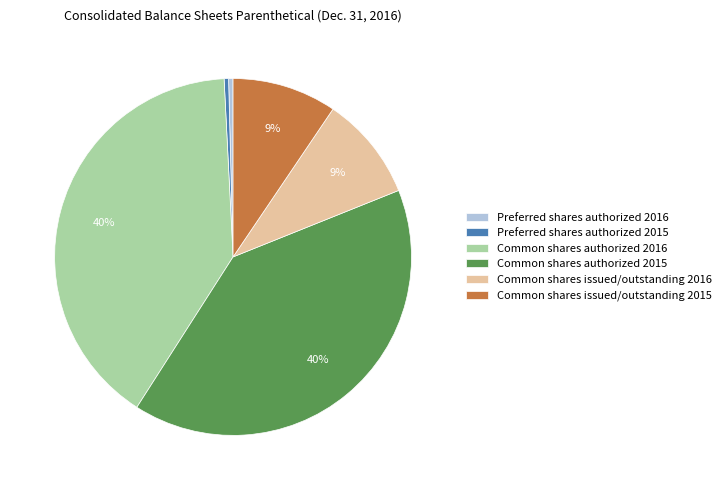

To the nearest percent, what is the average slice percentage?

17%